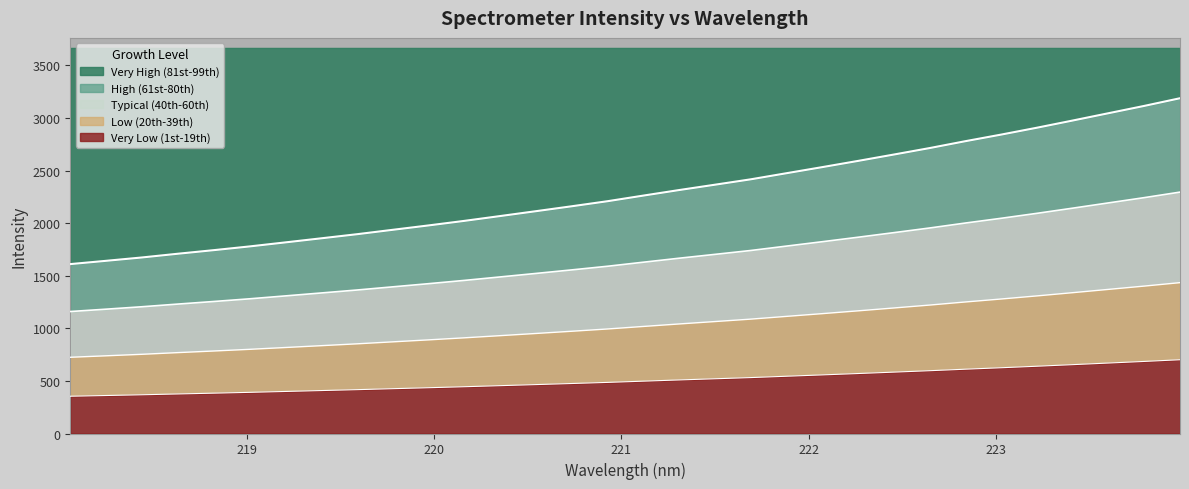

List the labels in order of value, largest first.

223.9802, 223.7895, 223.5987, 223.408, 223.2172, 223.0264, 222.8355, 222.6447, 222.4538, 222.263, 222.0721, 221.8812, 221.6902, 221.4993, 221.3083, 221.1174, 220.9264, 220.7354, 220.5444, 220.3533, 220.1623, 219.9712, 219.7801, 219.589, 219.3979, 219.2067, 219.0156, 218.8244, 218.6332, 218.442, 218.2508, 218.0596